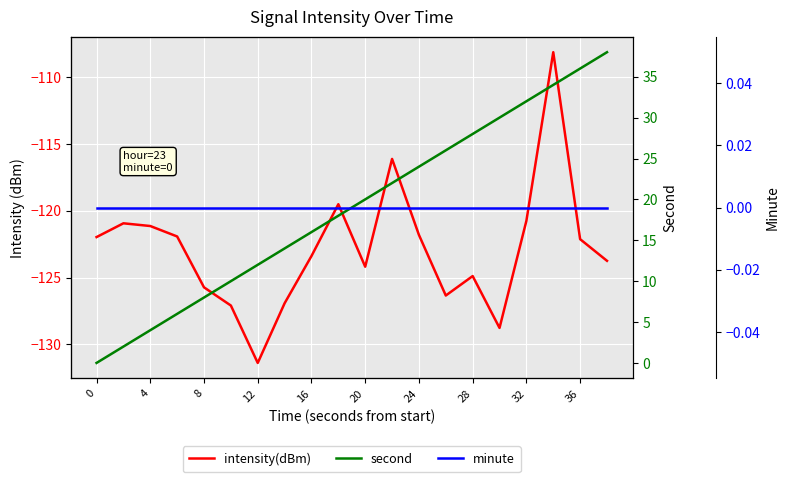

True or false: minute and intensity(dBm) intersect in this chart.

False